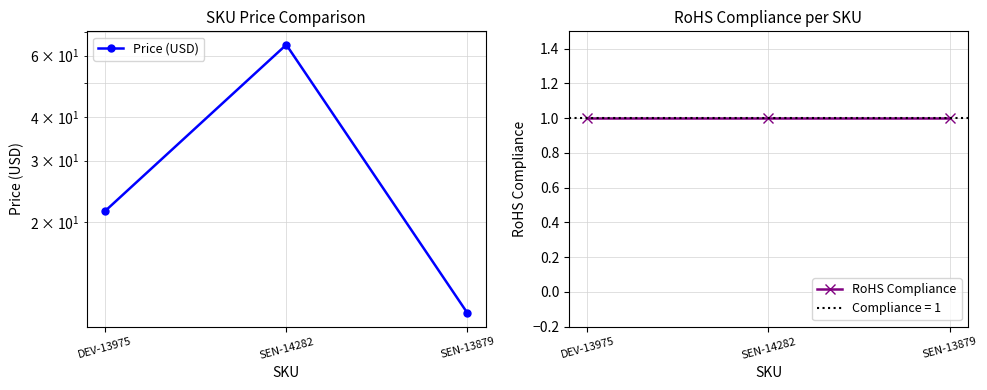

Reading right to left, extract all data points from this chart.

Price (USD): SEN-13879=10.9	SEN-14282=64.5	DEV-13975=21.5
RoHS Compliance: SEN-13879=1.0	SEN-14282=1.0	DEV-13975=1.0